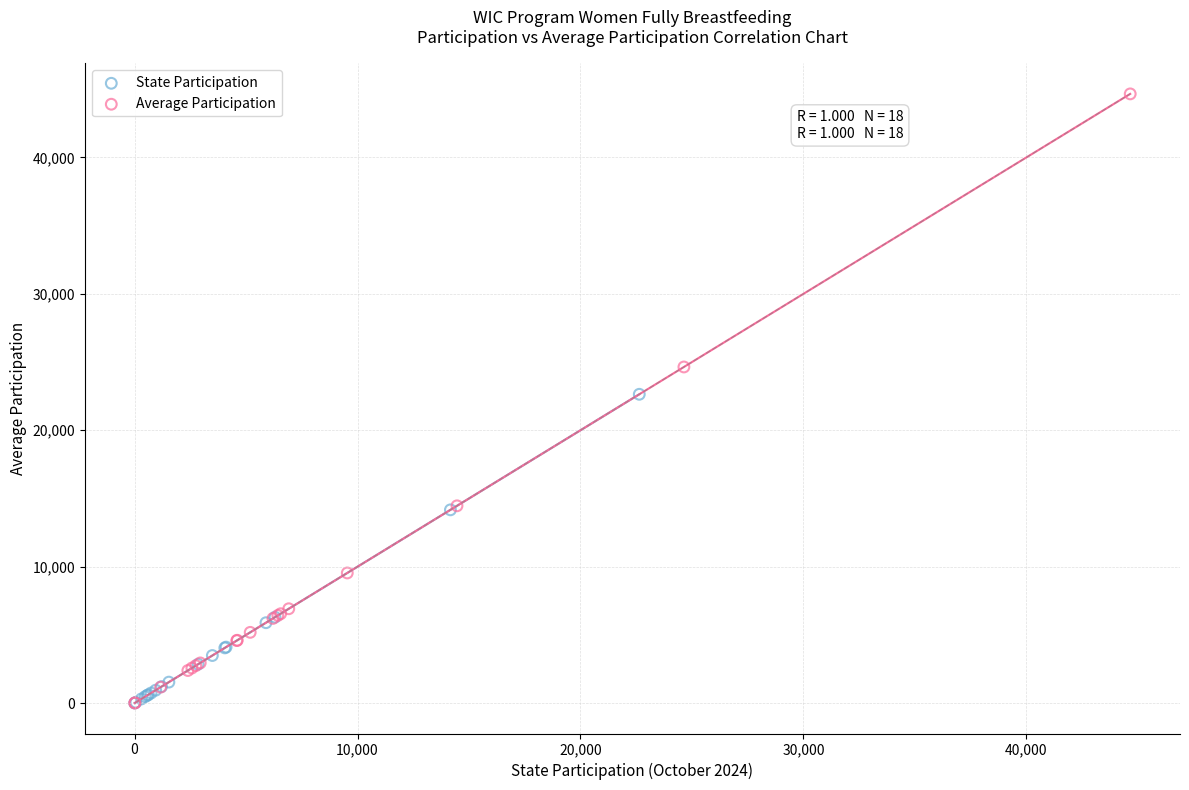

Which series has the largest Y range (max minus min)?

Average Participation